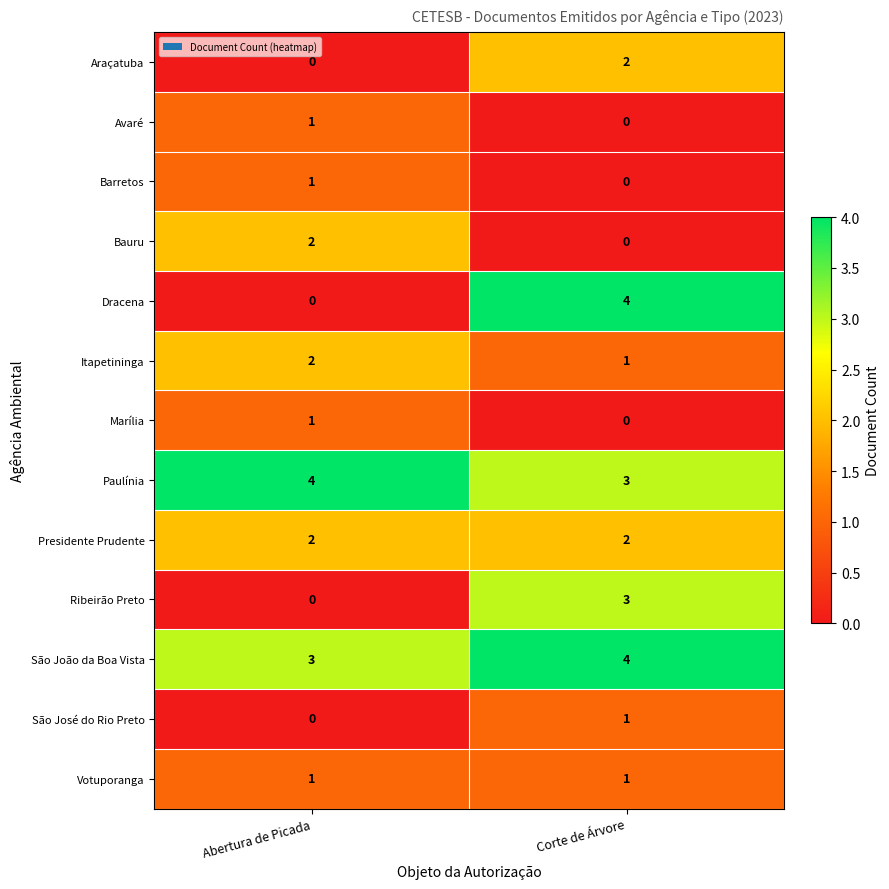

Reading right to left, transcribe all the data shown in this chart.

Araçatuba: 2	0
Avaré: 0	1
Barretos: 0	1
Bauru: 0	2
Dracena: 4	0
Itapetininga: 1	2
Marília: 0	1
Paulínia: 3	4
Presidente Prudente: 2	2
Ribeirão Preto: 3	0
São João da Boa Vista: 4	3
São José do Rio Preto: 1	0
Votuporanga: 1	1